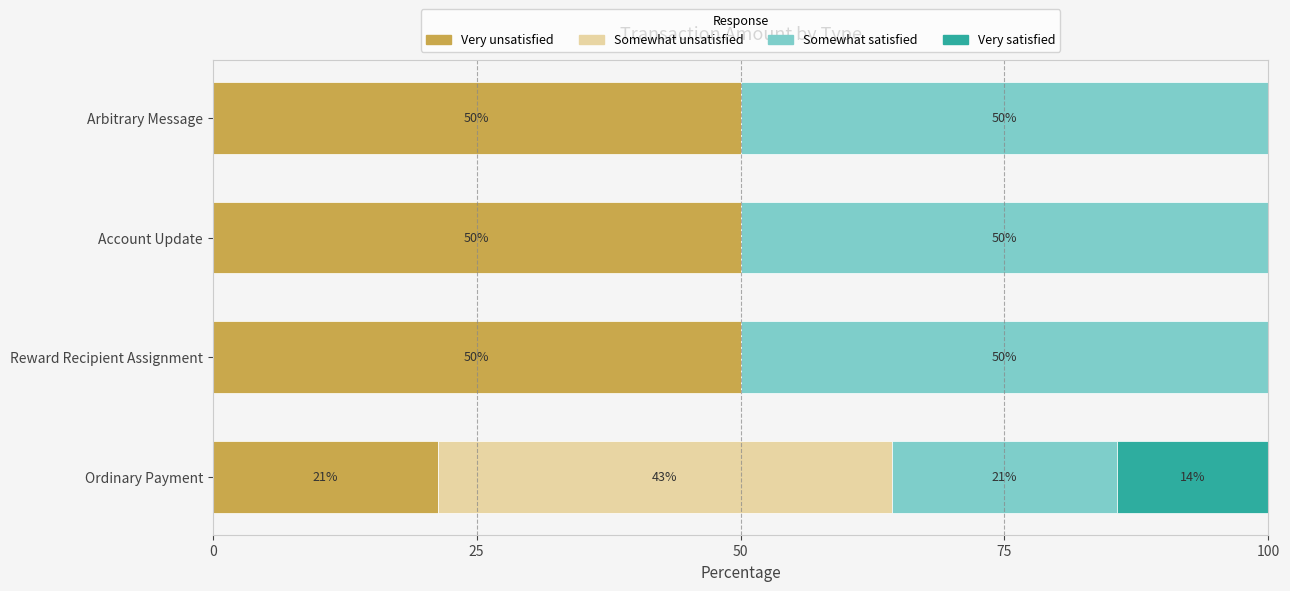

The Very unsatisfied series shows 77.0 at Arbitrary Message. True or false?

False